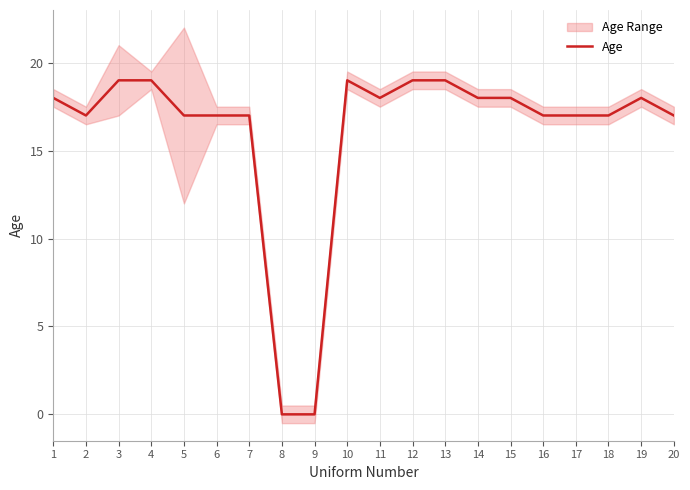

Which category has the highest value across all series?

3